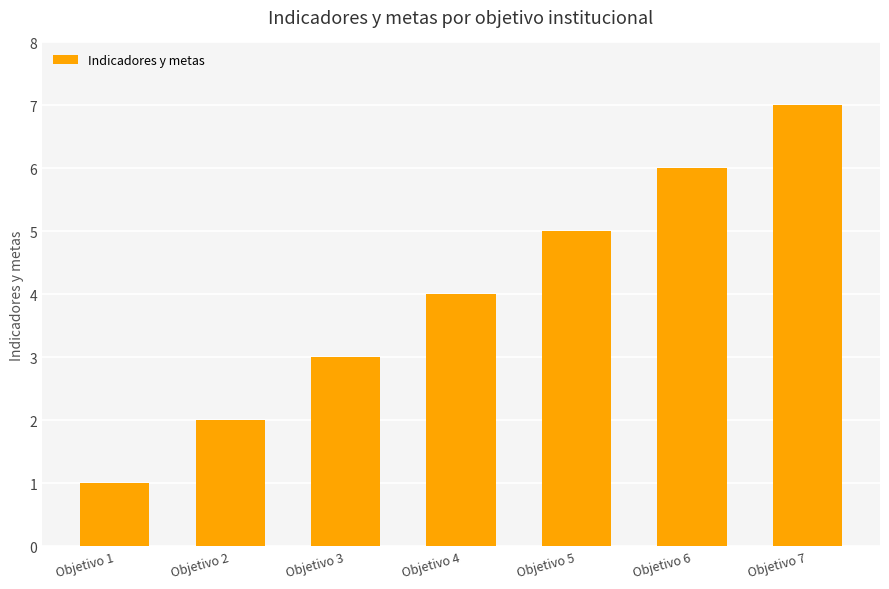

Reading right to left, list all the values displayed in this chart.

7	6	5	4	3	2	1